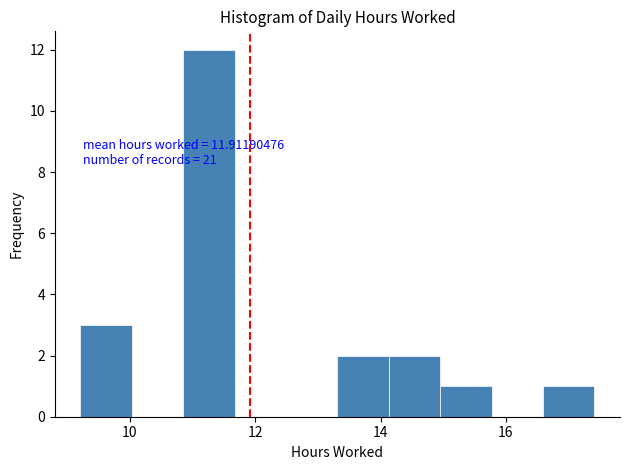

Over which range of the x-axis is the bar tallest?

10.8 to 11.6